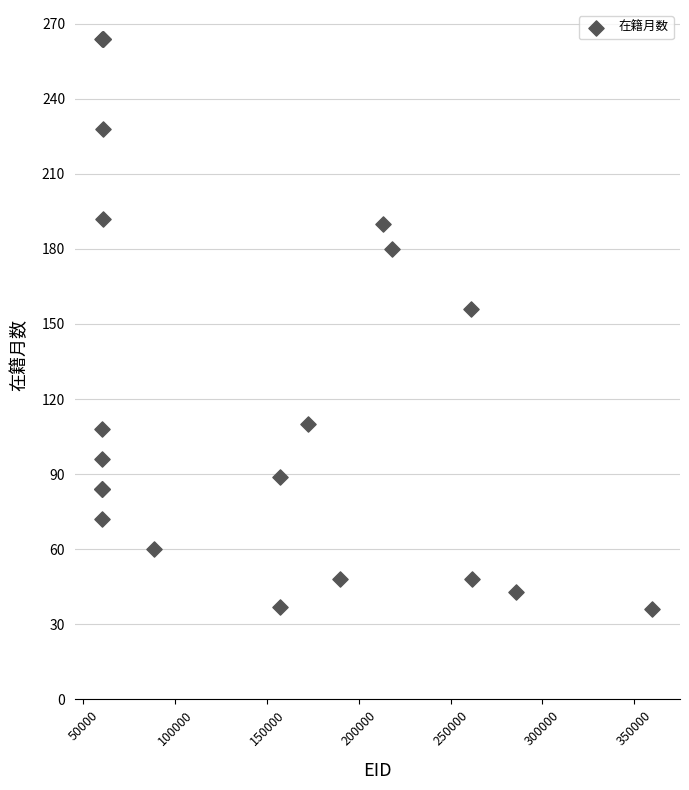

What Y value in the scatter plot is closest to 150?

156